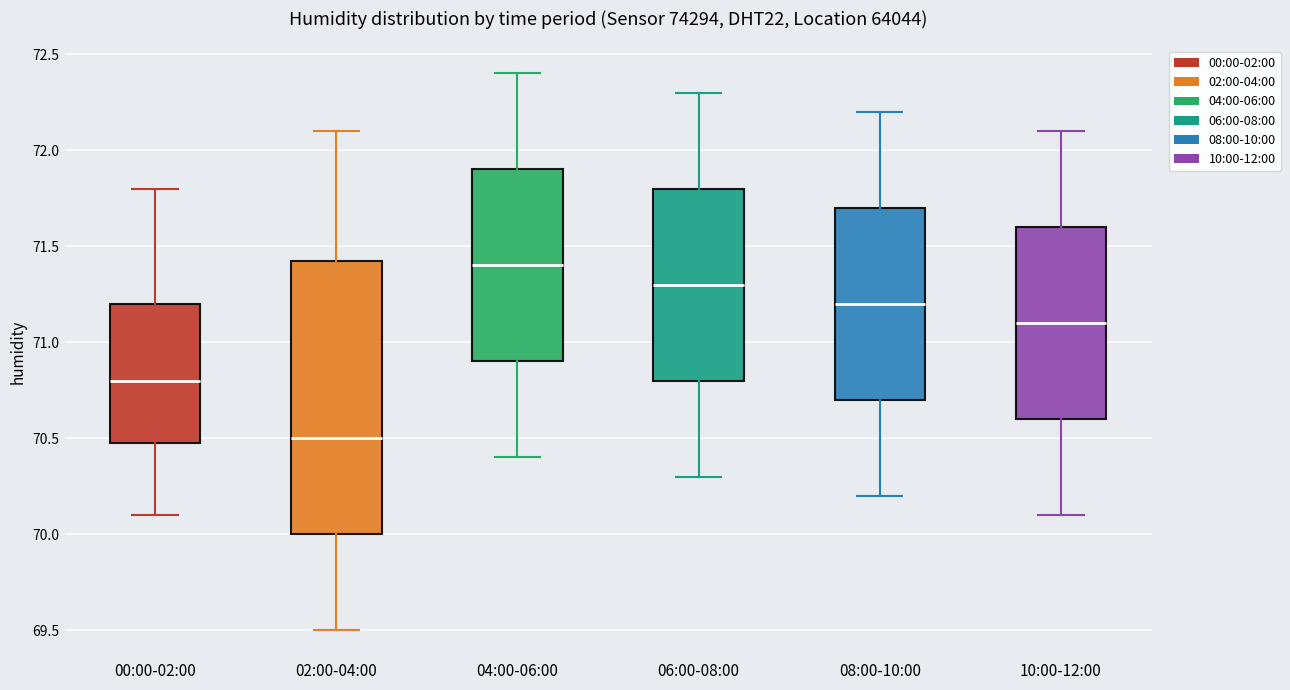

Which box's median line is the lowest?

02:00-04:00